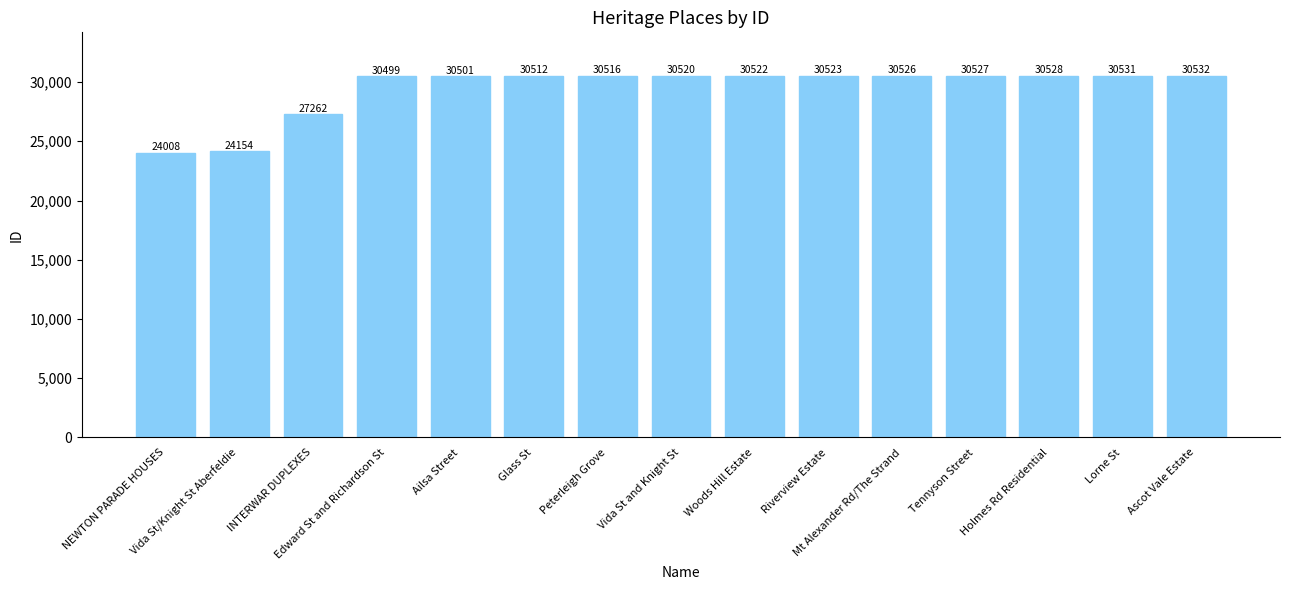

At which category does the chart reach its peak across all series?

Ascot Vale Estate